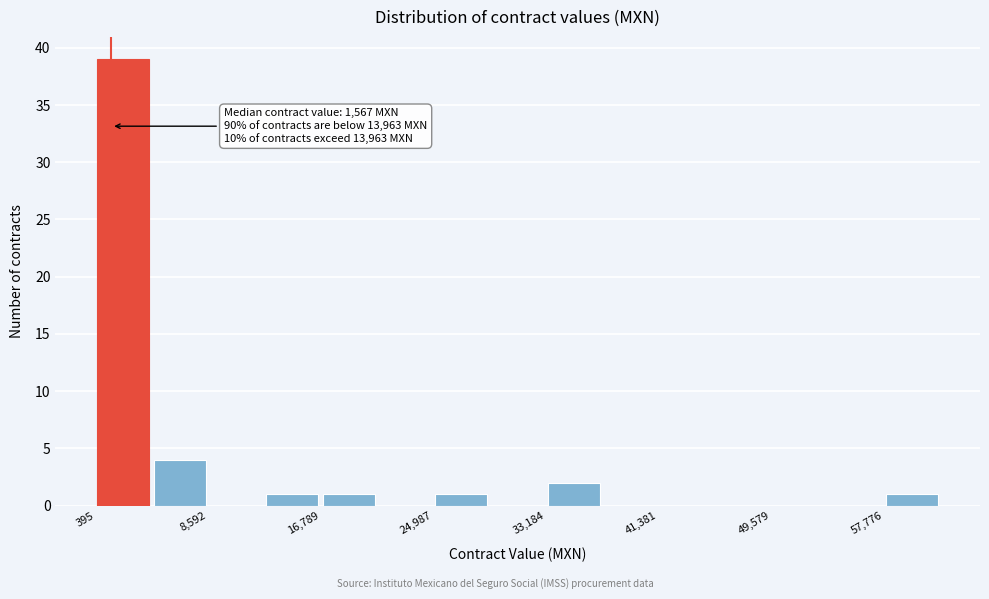

Over which range of the x-axis is the bar tallest?

0 to 4000